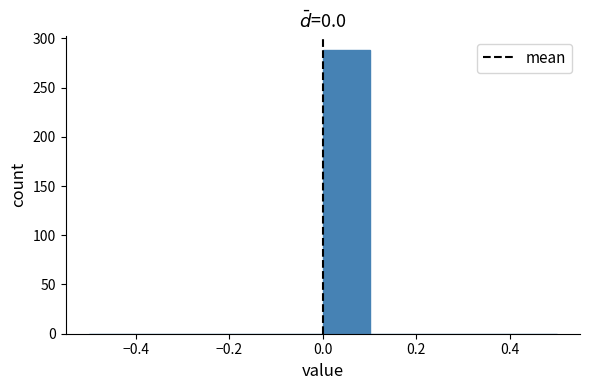

Reading left to right, list every bar in this chart as the range it spans on the x-axis followed by its height. The values are not printed on the chart, so give them approximately, as read against the axis.

-0.5 to -0.4: 0
-0.4 to -0.3: 0
-0.3 to -0.2: 0
-0.2 to -0.1: 0
-0.1 to 0.0: 0
0.0 to 0.1: 290
0.1 to 0.2: 0
0.2 to 0.3: 0
0.3 to 0.4: 0
0.4 to 0.5: 0